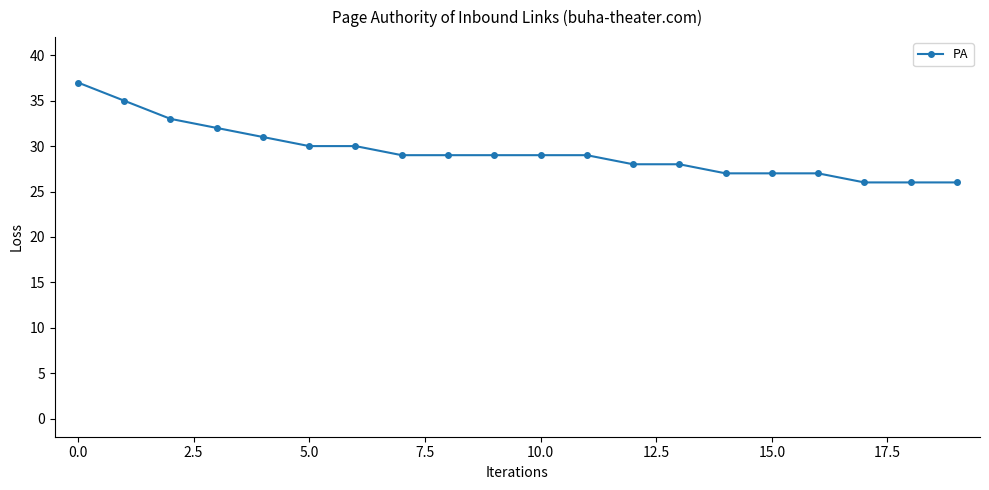

What is the maximum value shown in the chart?

37